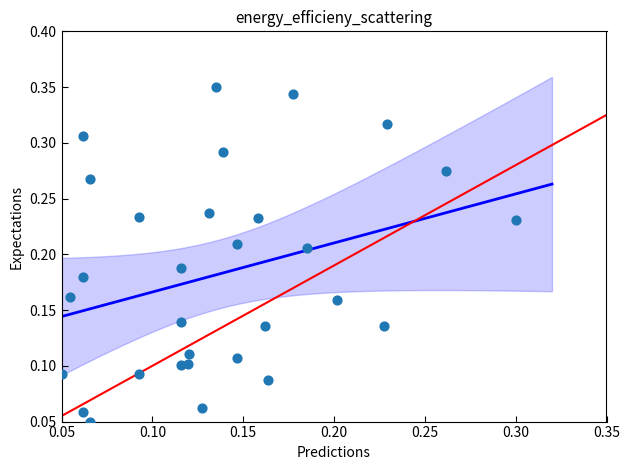

How many data points are displayed?

30